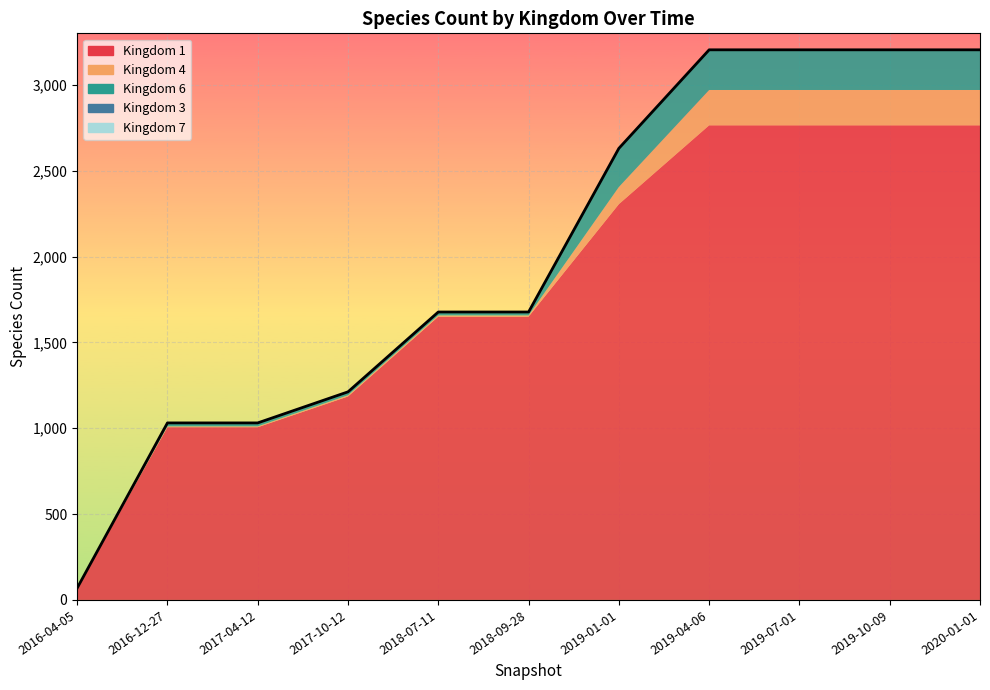

What are all the series names shown in the legend?

Kingdom 1, Kingdom 4, Kingdom 6, Kingdom 3, Kingdom 7